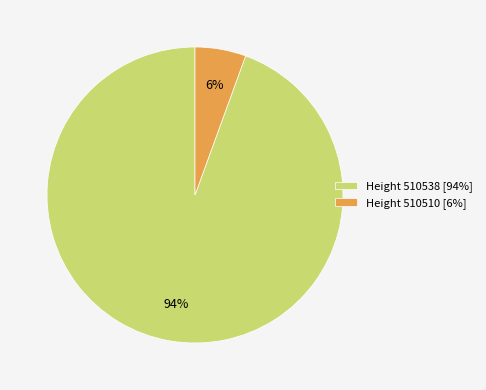

Which category has the smallest portion of the pie?

Height 510510 [6%]